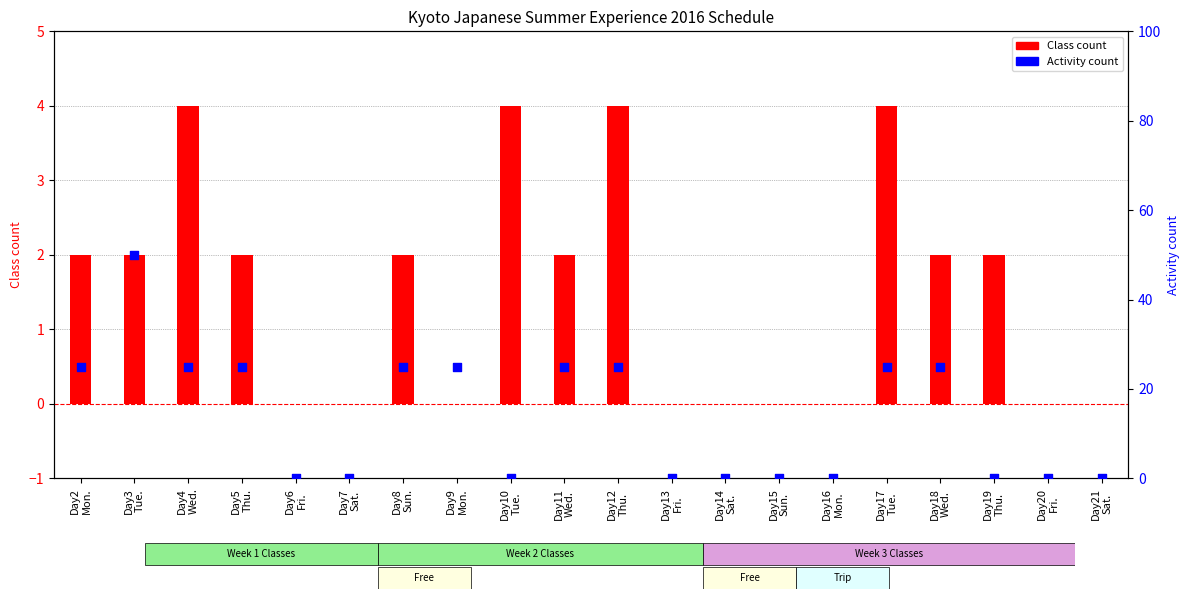

What are all the series names shown in the legend?

Class count, Activity count